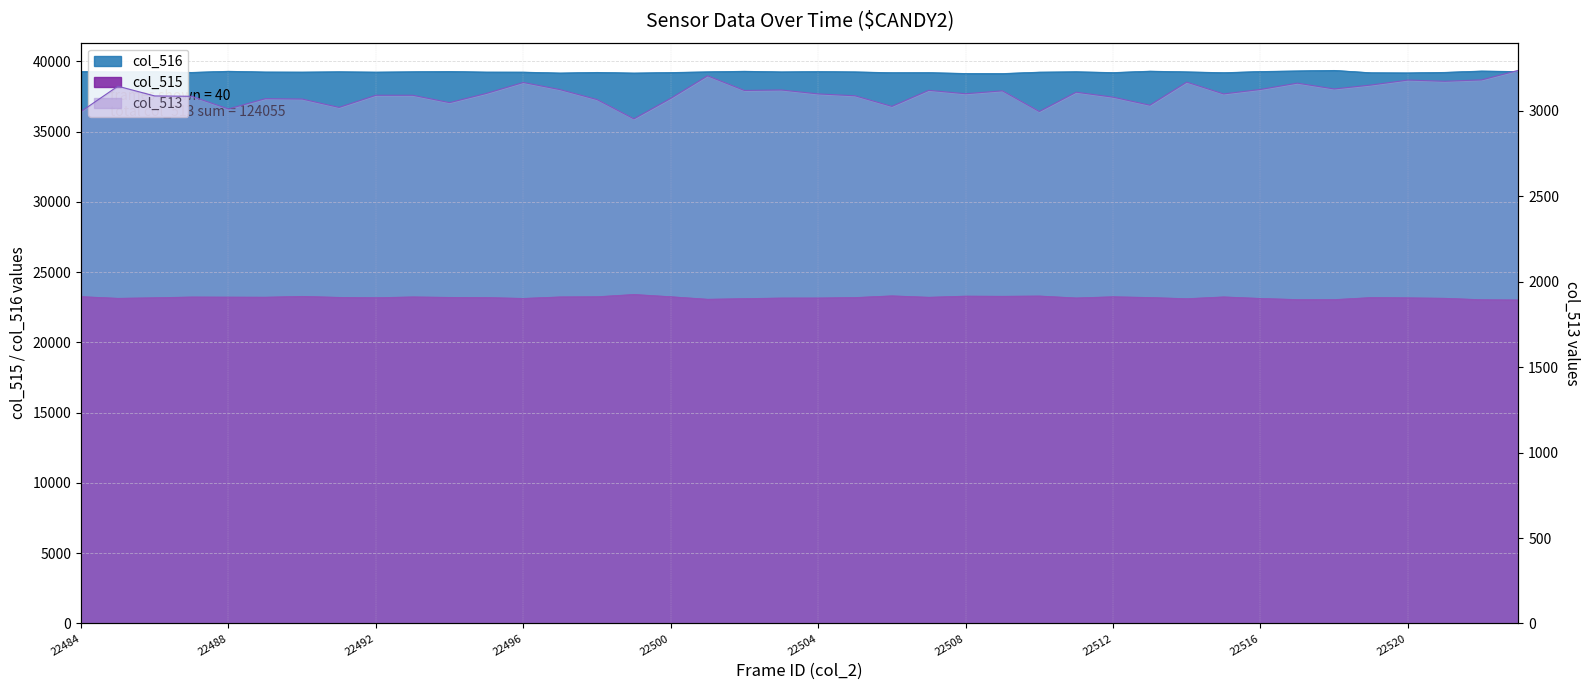

How many interior local valleys does the col_515 series have?

10